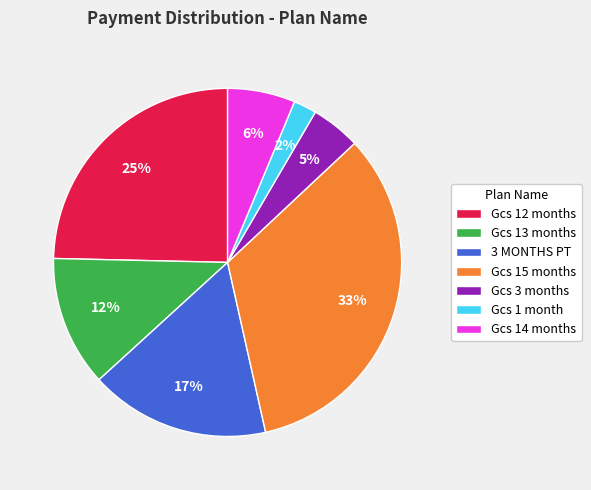

To the nearest percent, what is the difference between the largest and smallest slice percentages?

31%